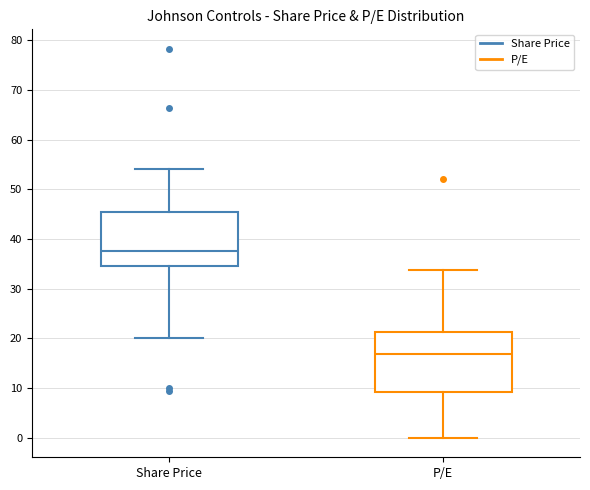

Reading left to right, transcribe this box plot: for each box, give where its median line is, the range the box spans, and where its two whiskers end, as read against the y-axis. The values are not printed on the chart, so give them approximately, as read against the axis.

Share Price: median 38, box 35 to 45, whiskers 20 to 54
P/E: median 17, box 9 to 21, whiskers 0 to 34